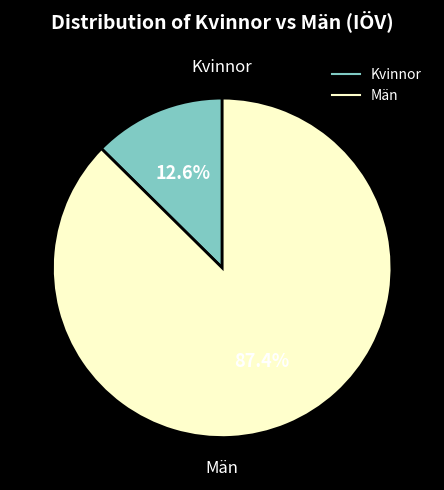

To the nearest percent, what is the difference between the Kvinnor and Män slice percentages?

75%